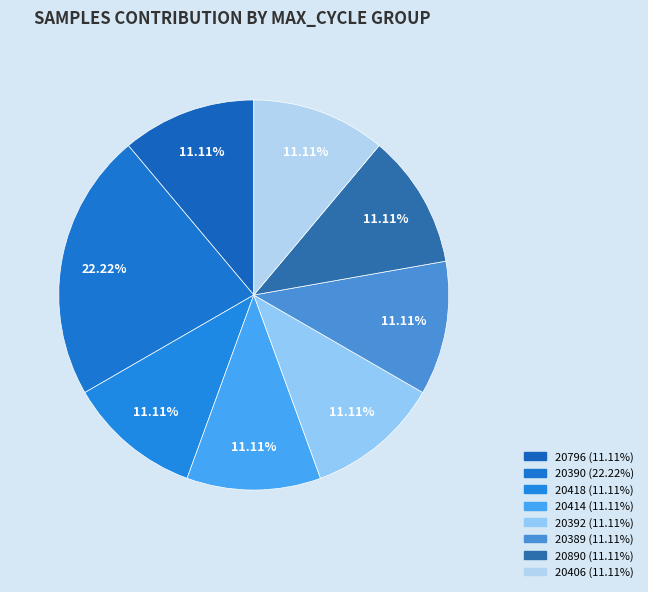

How many segments does this pie chart have?

8